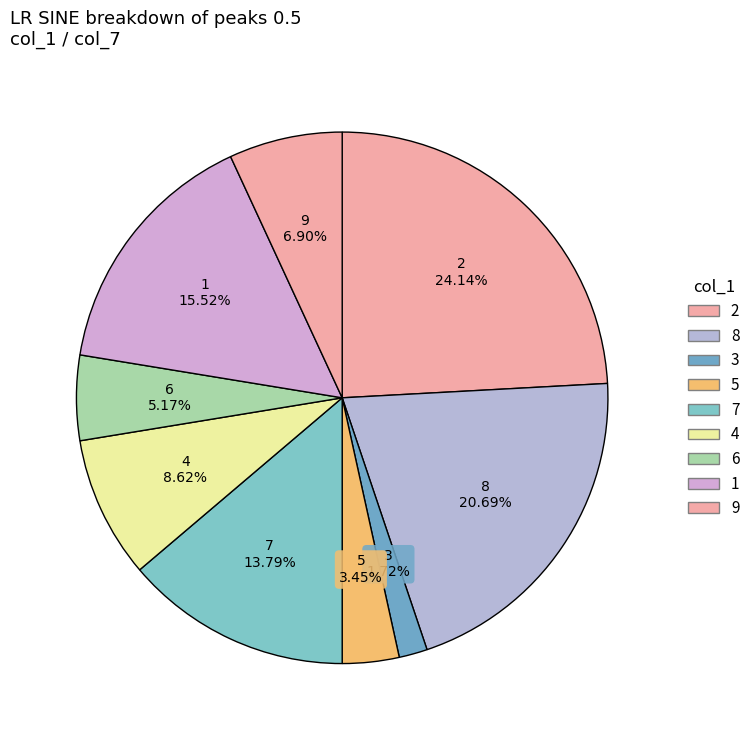

Is 9 the majority of the pie?

No